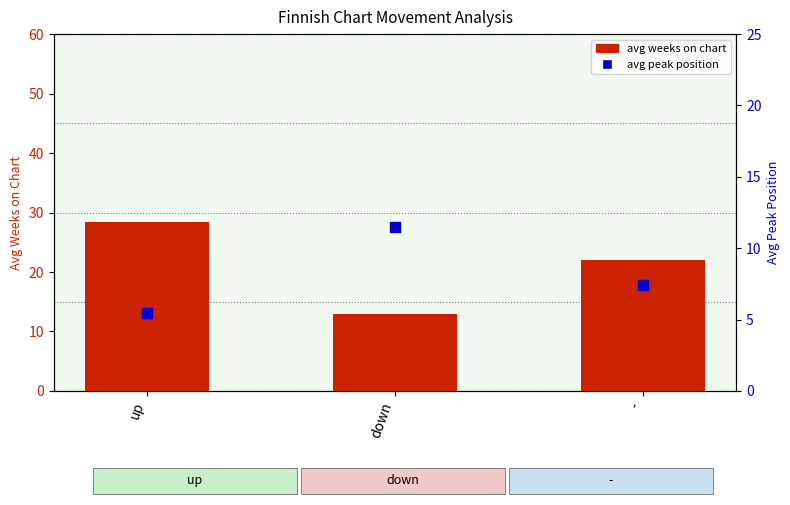

What are all the series names shown in the legend?

avg weeks on chart, avg peak position